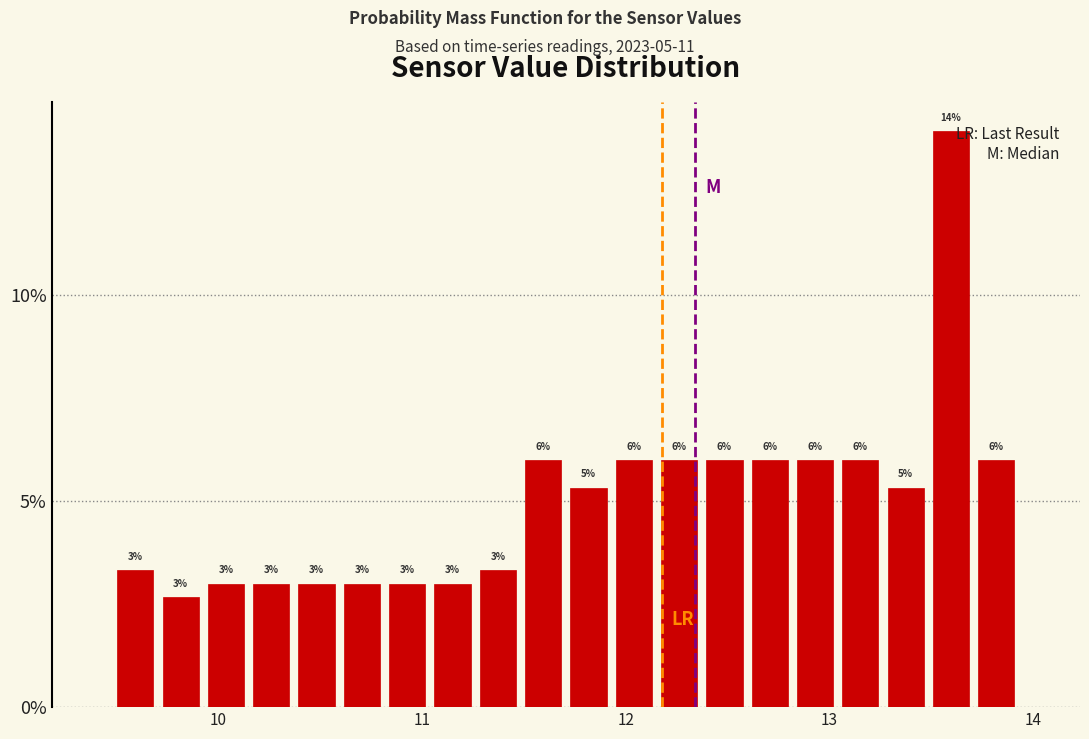

Read against the x-axis, roughly where is the centre of the tallest bar?

13.6